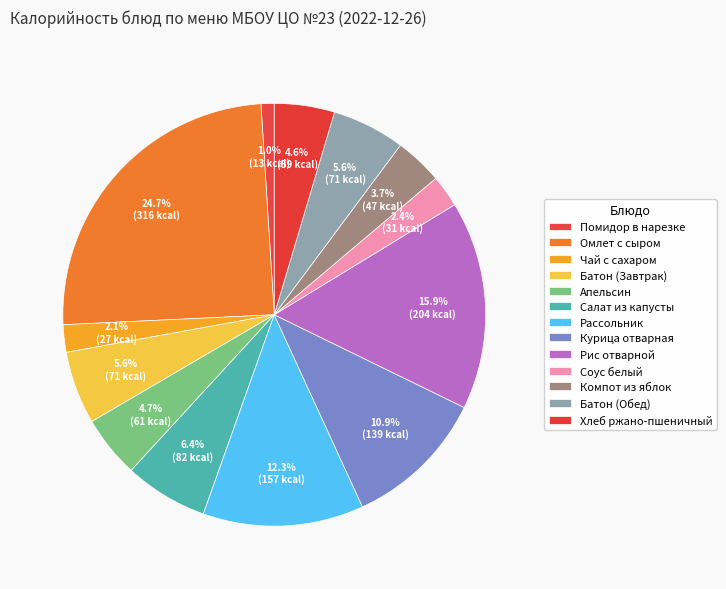

What percentage is NOT represented by Рис отварной?

84.1%